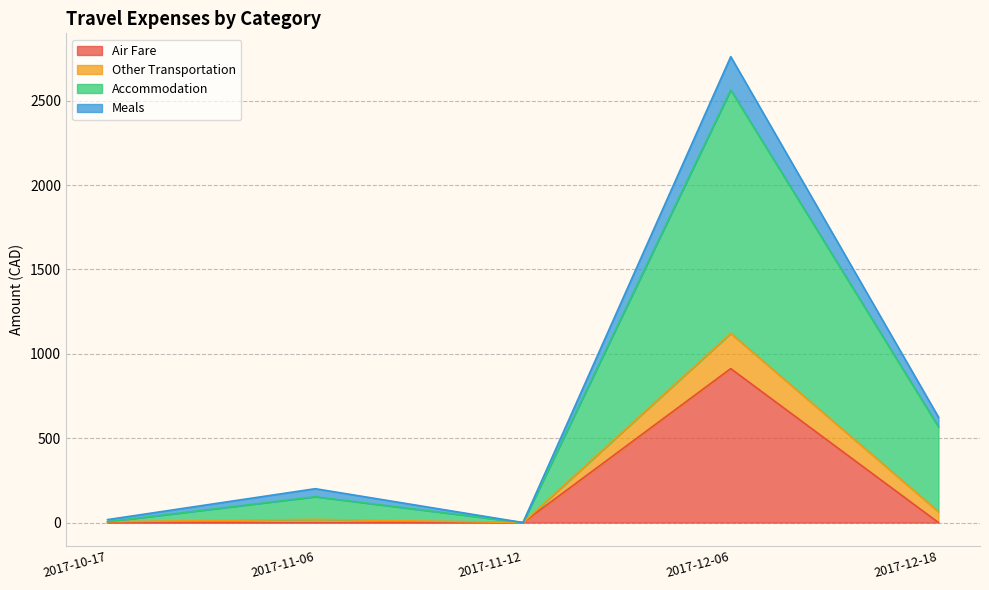

What is the total value across all series at 2017-12-06?

2761.4